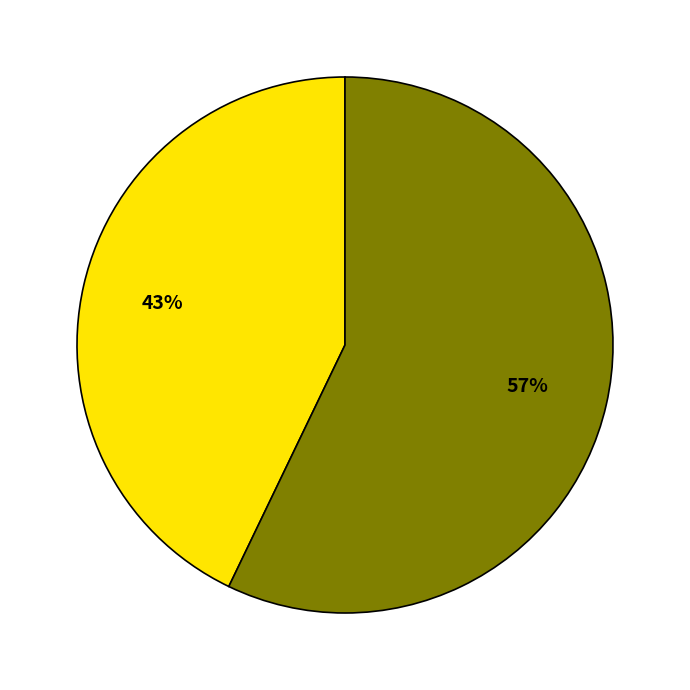

Is there a majority slice in this chart?

Yes